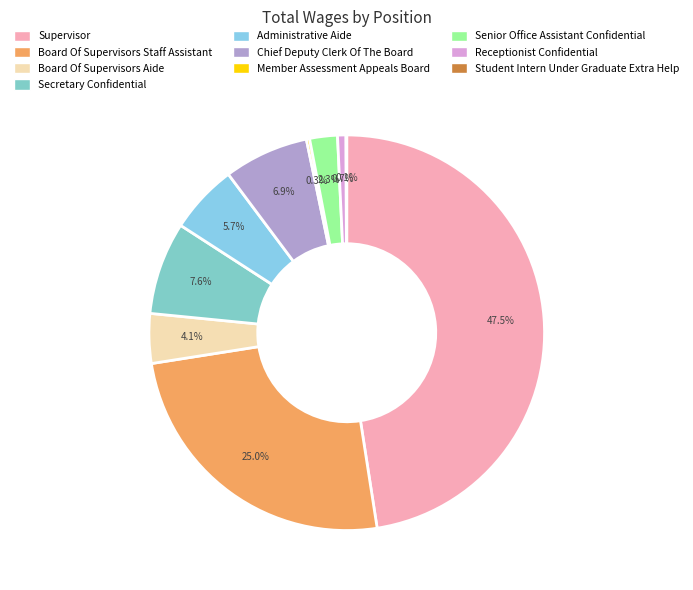

Rank the categories by value from highest to lowest.

Supervisor, Board Of Supervisors Staff Assistant, Secretary Confidential, Chief Deputy Clerk Of The Board, Administrative Aide, Board Of Supervisors Aide, Senior Office Assistant Confidential, Receptionist Confidential, Member Assessment Appeals Board, Student Intern Under Graduate Extra Help